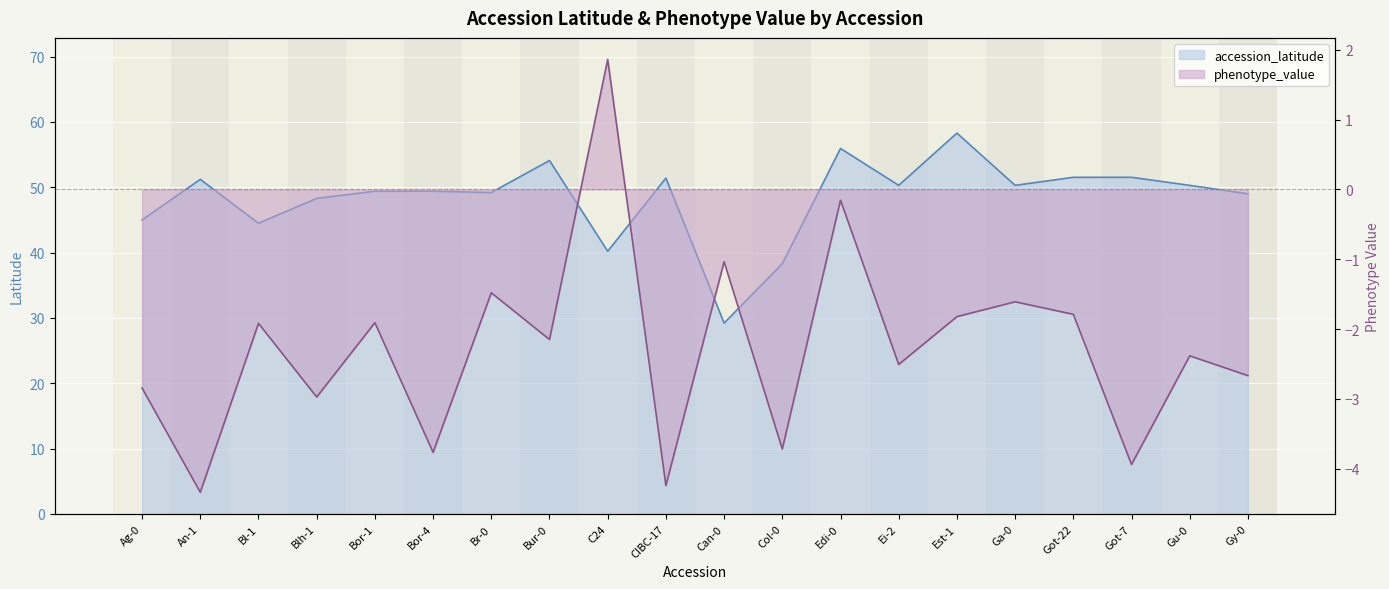

True or false: accession_latitude has more than 2 points higher than both neighbors.

True